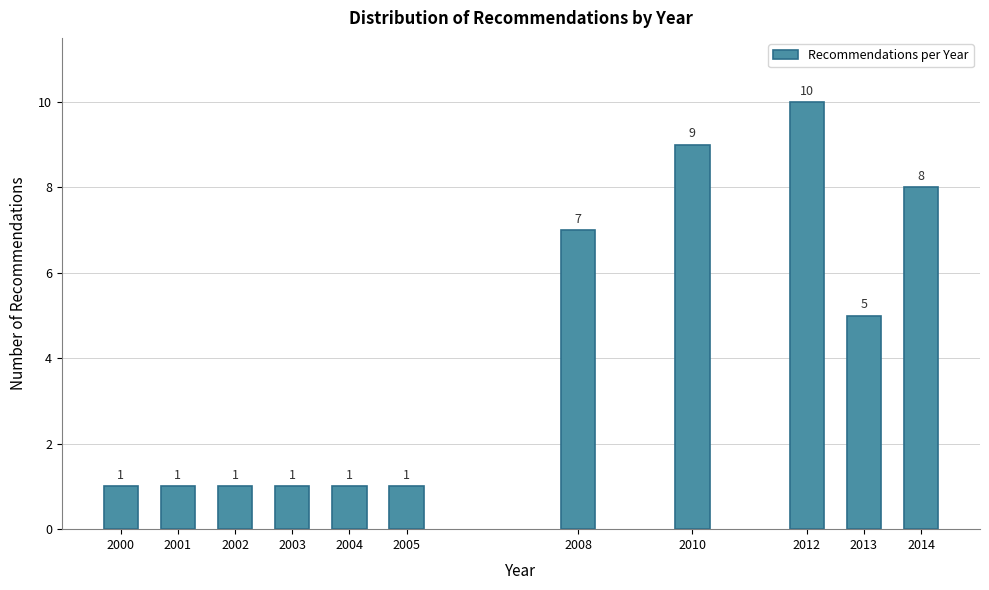

Reading left to right, what are all the values shown in this chart?

2000=1	2001=1	2002=1	2003=1	2004=1	2005=1	2008=7	2010=9	2012=10	2013=5	2014=8